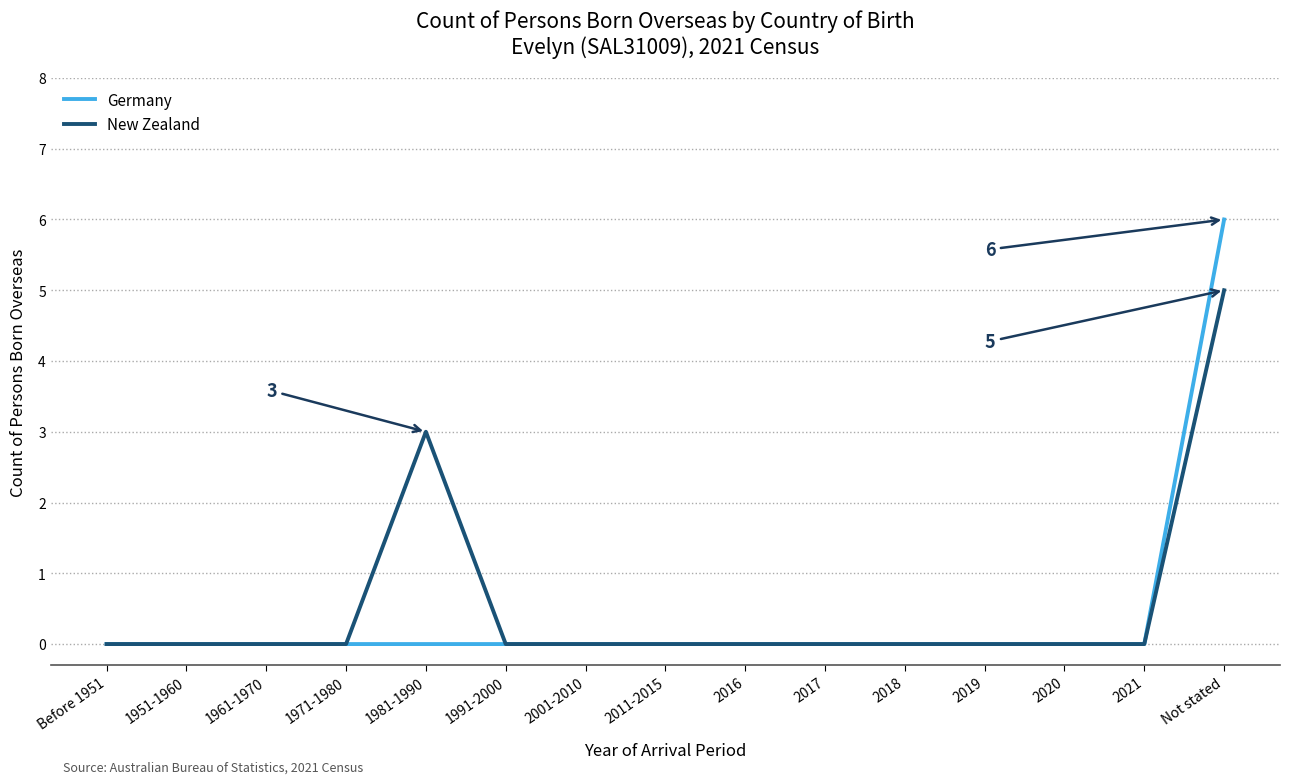

What is the difference between the maximum and minimum values in the Germany series?

6